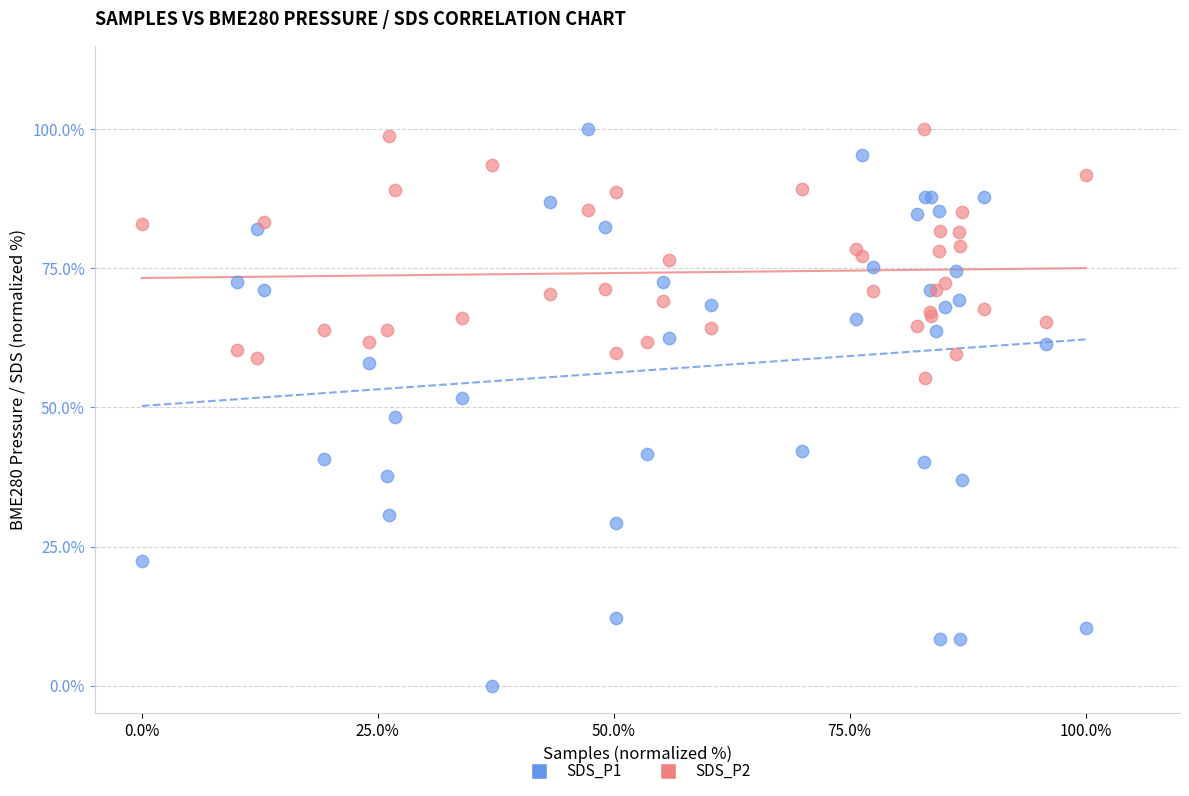

Which series contains the lowest Y value?

SDS_P1